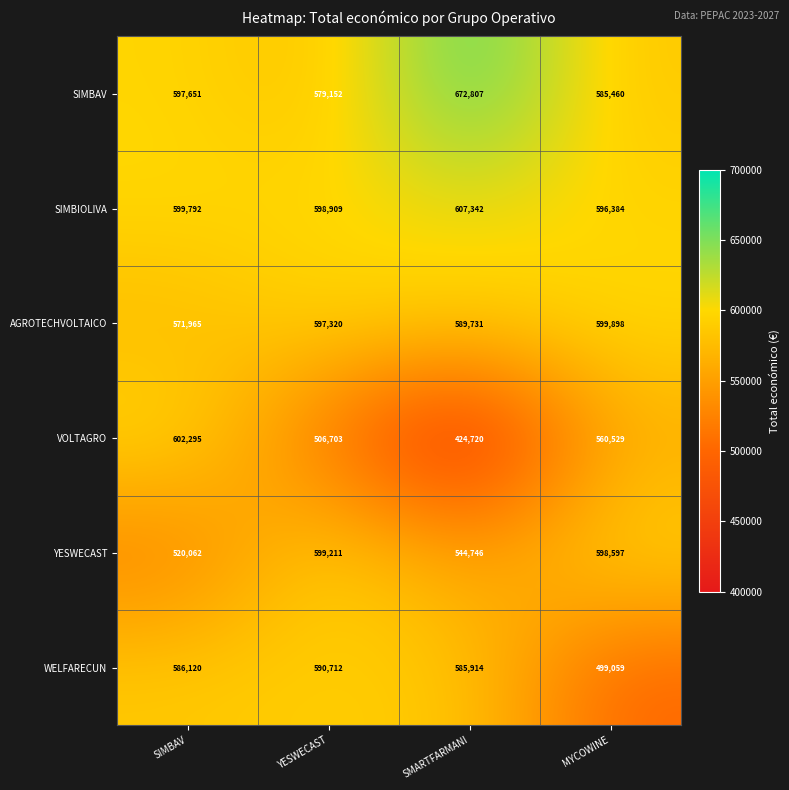

At SMARTFARMANI, list the series in order from largest to smallest.

SIMBAV, SIMBIOLIVA, AGROTECHVOLTAICO, WELFARECUN, YESWECAST, VOLTAGRO